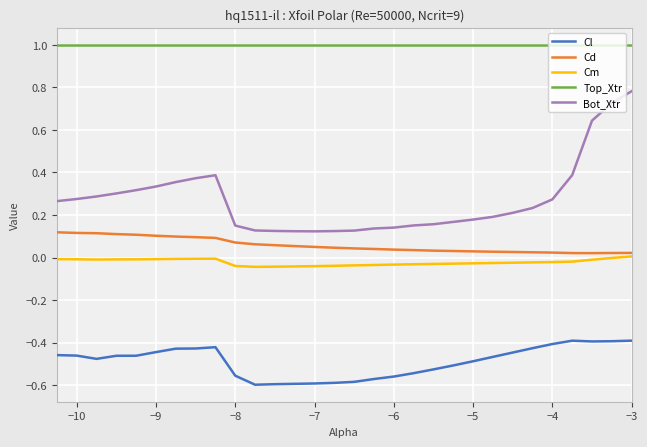

Rank the series by their maximum value, from lowest to highest.

Cl, Cm, Cd, Bot_Xtr, Top_Xtr